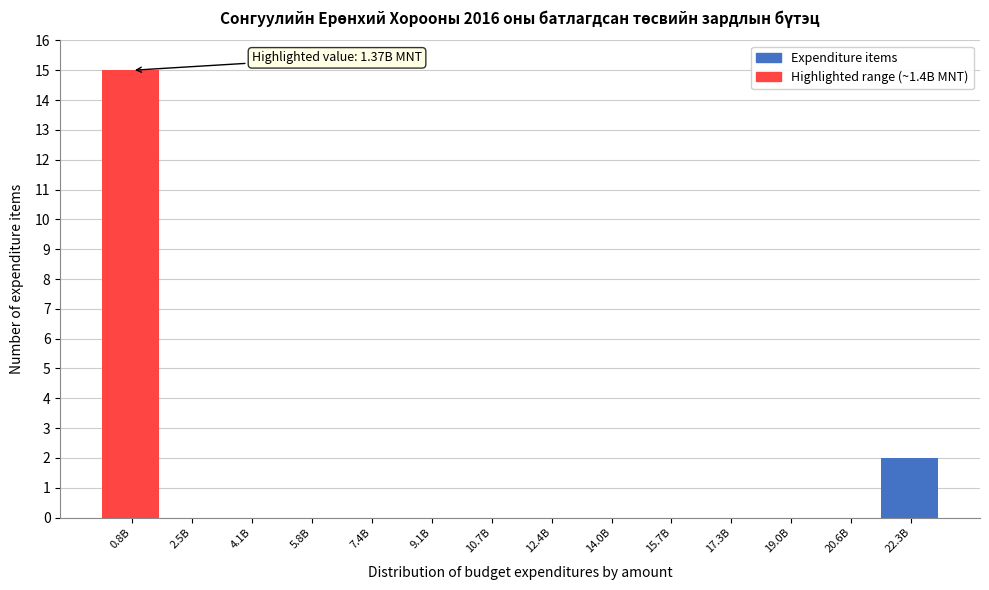

Reading left to right, transcribe all the data shown in this chart.

0.8B=15	2.5B=0	4.1B=0	5.8B=0	7.4B=0	9.1B=0	10.7B=0	12.4B=0	14.0B=0	15.7B=0	17.3B=0	19.0B=0	20.6B=0	22.3B=2